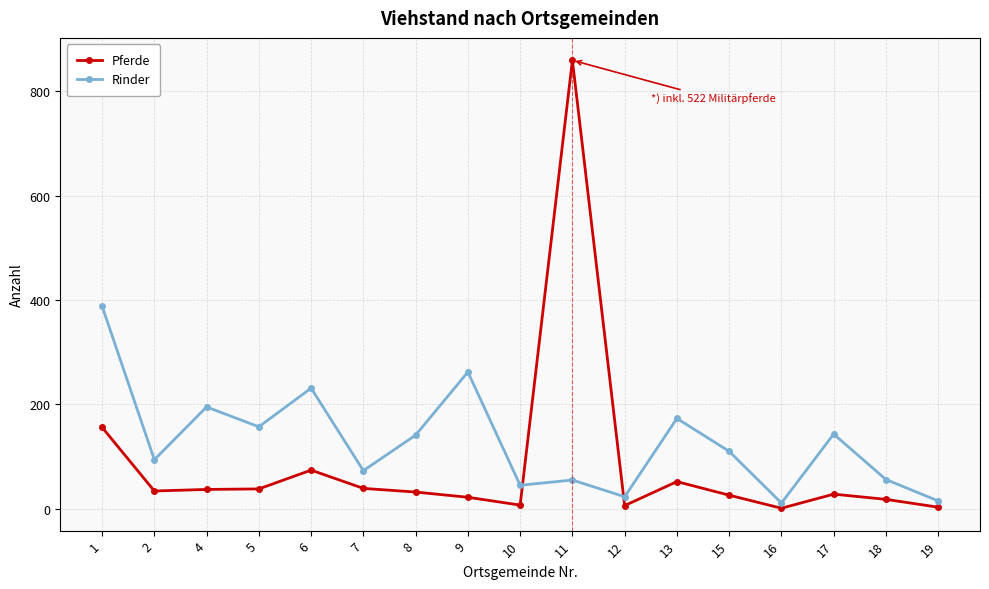

At which category is the sum across all series the highest?

11